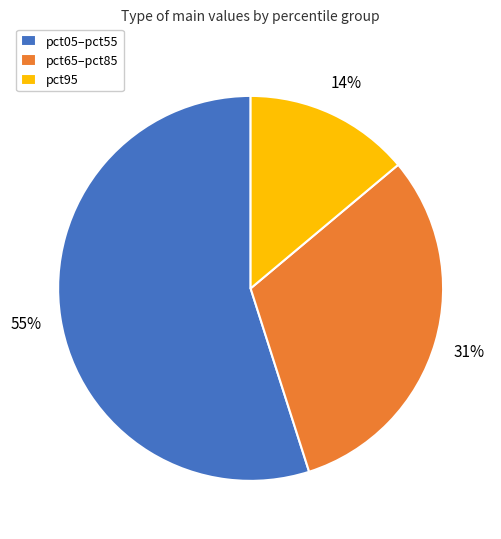

To the nearest percent, what is the difference between the pct95 and pct05–pct55 slice percentages?

41%